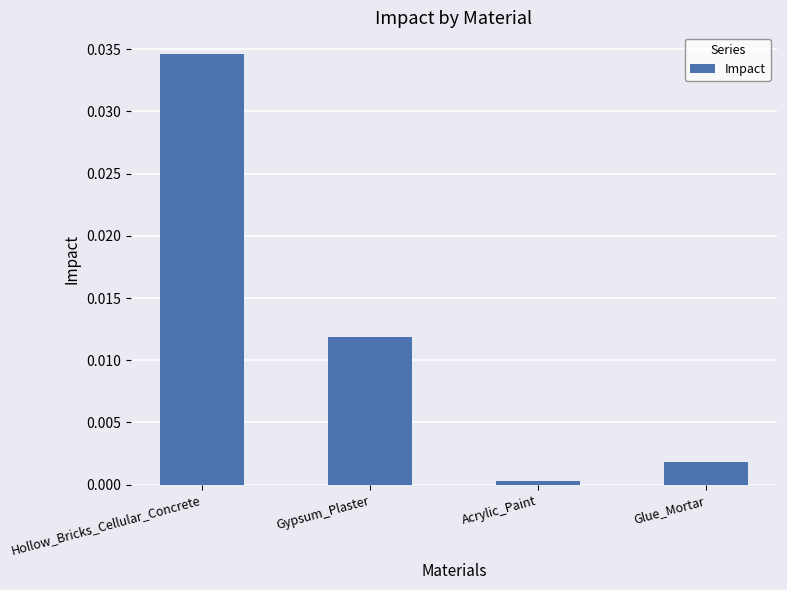

What position from the right is Hollow_Bricks_Cellular_Concrete?

4